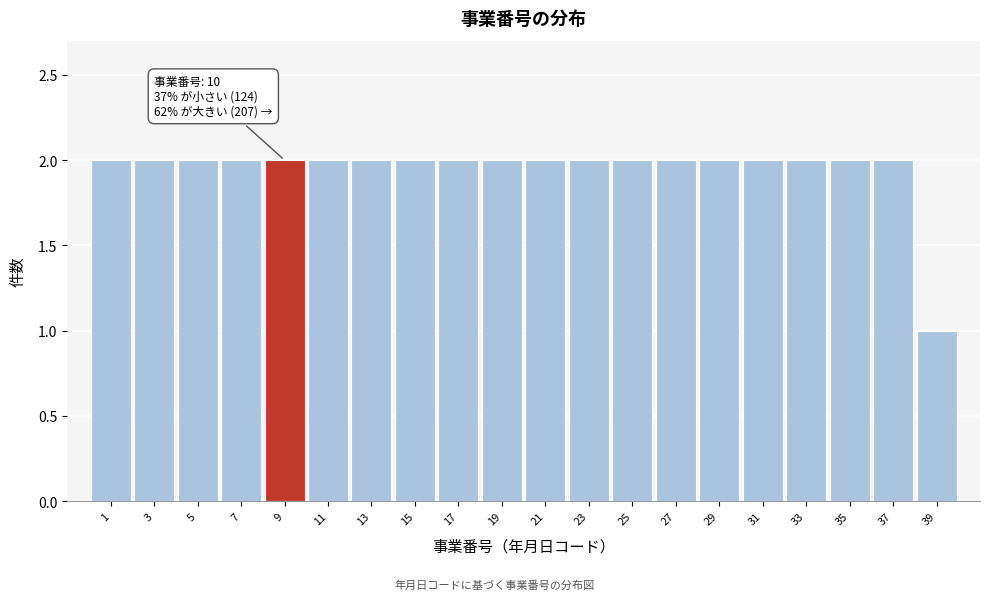

Reading left to right, transcribe all the data shown in this chart.

2	2	2	2	2	2	2	2	2	2	2	2	2	2	2	2	2	2	2	1